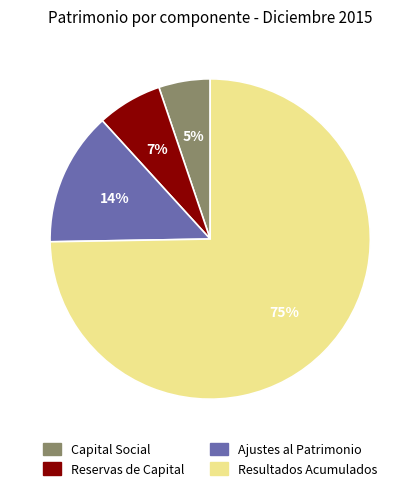

What is the majority slice?

Resultados Acumulados